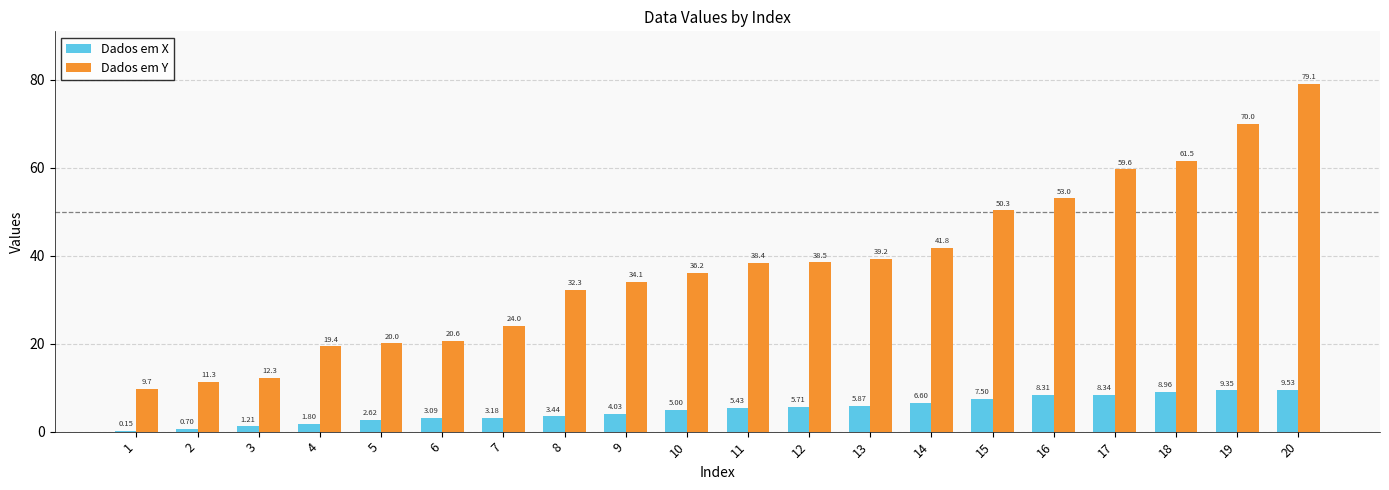

What is the total value across all series at 9?

38.1